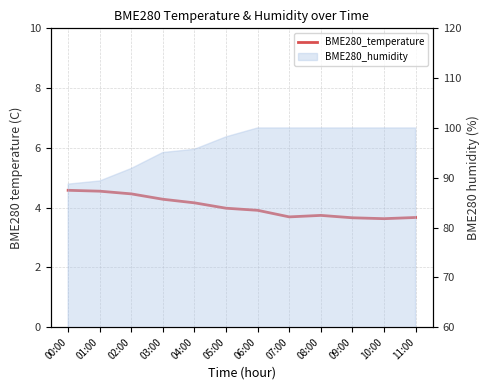

Reading left to right, what are all the values shown in this chart?

4.6	4.5	4.5	4.3	4.2	4.0	3.9	3.7	3.7	3.7	3.6	3.7